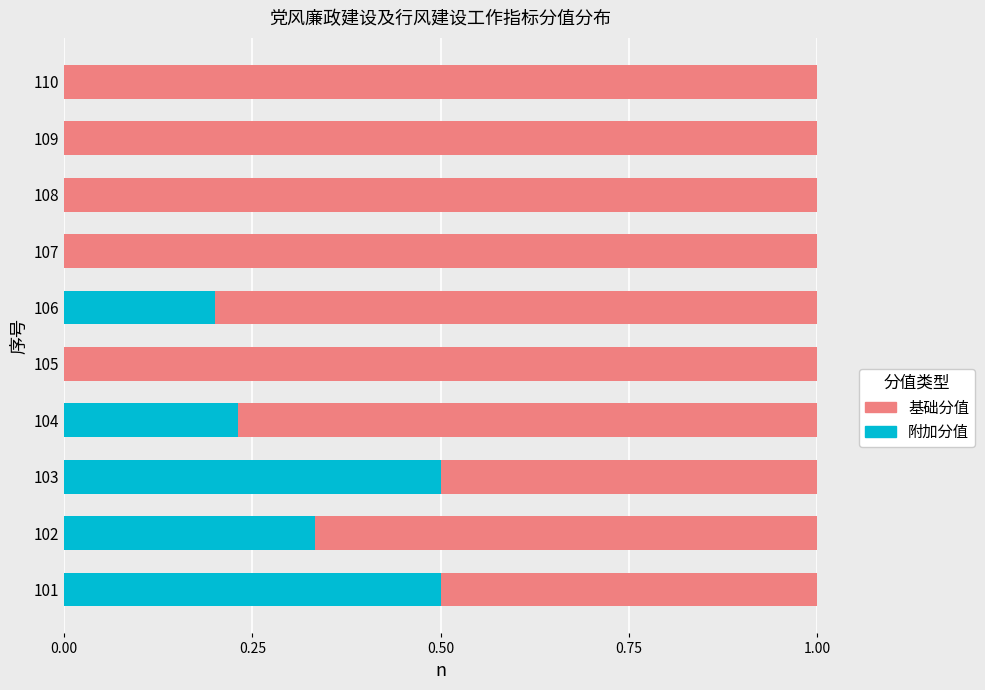

Is it true that 附加分值 equals 0.3 at 109?

False